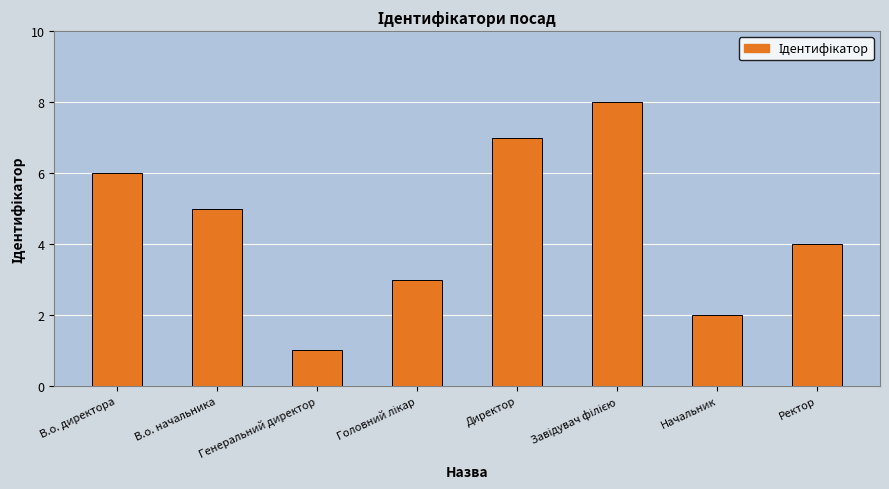

What is the difference between the values at Ректор and Начальник?

2